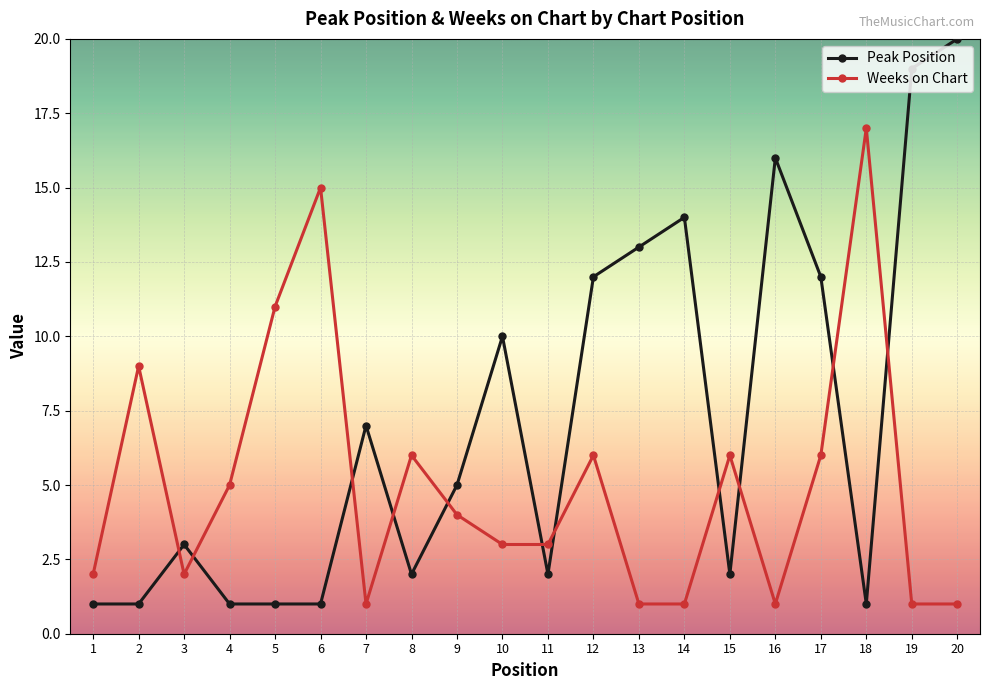

Does the chart have visible grid lines?

Yes